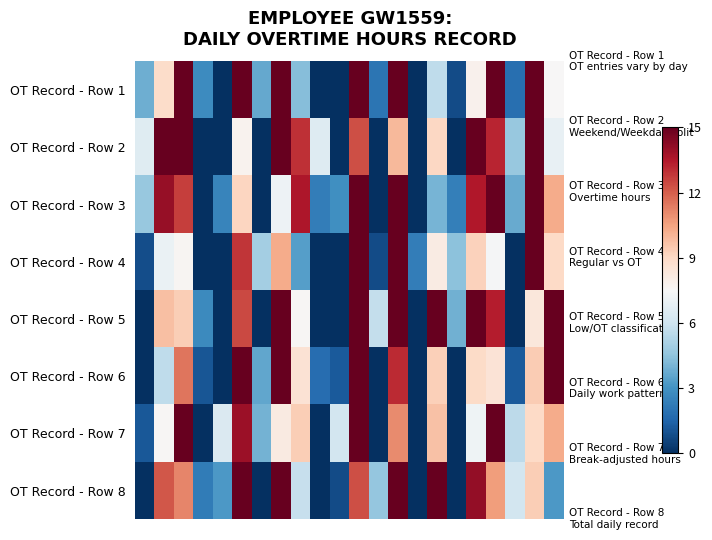

At which category does the chart reach its peak across all series?

2